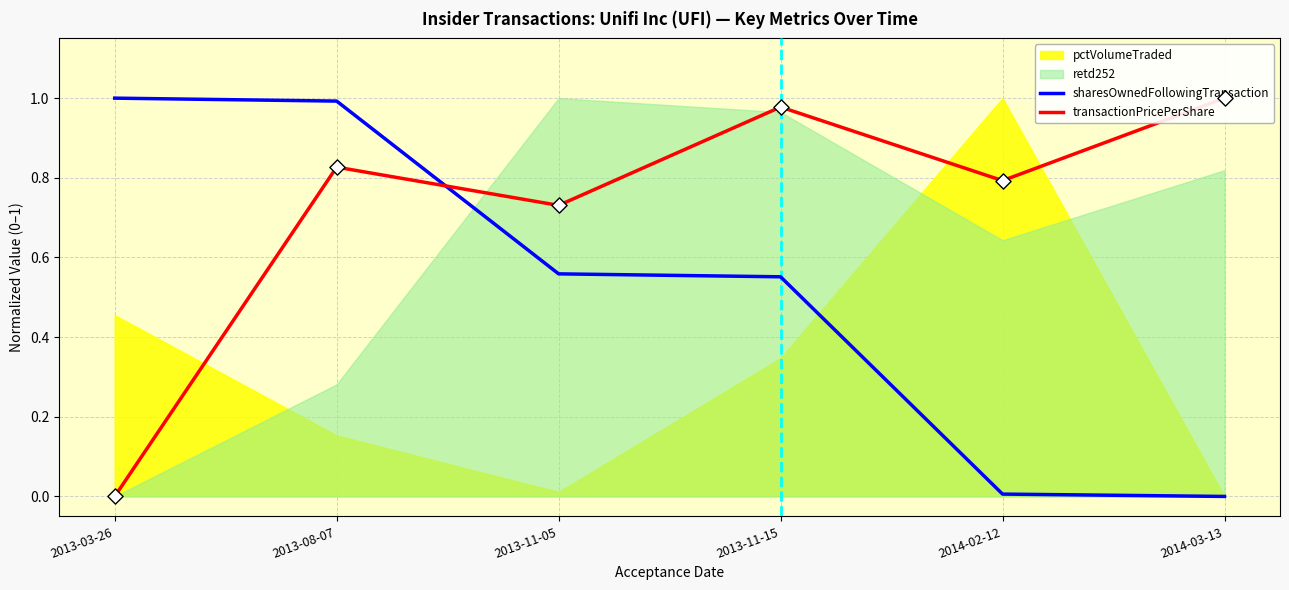

Which series contains the highest Y value?

sharesOwnedFollowingTransaction